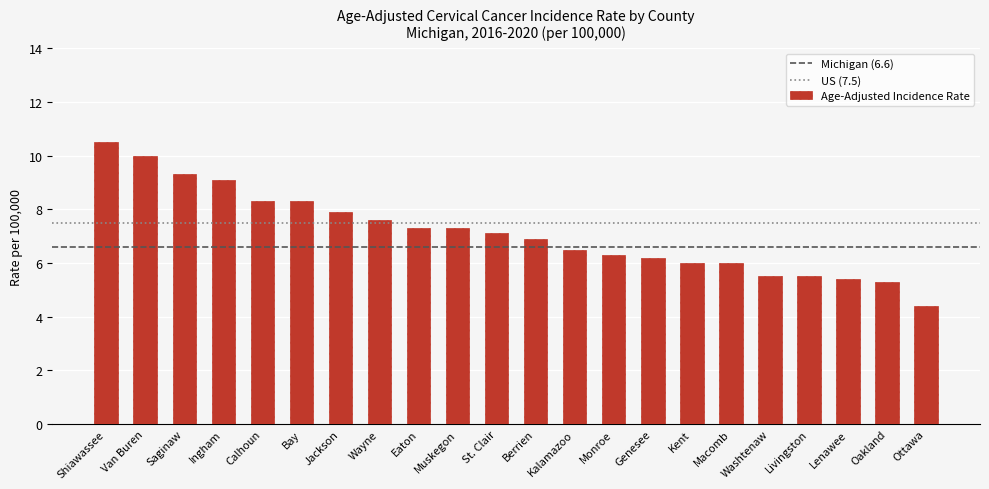

Between Ingham and Genesee, which is larger?

Ingham